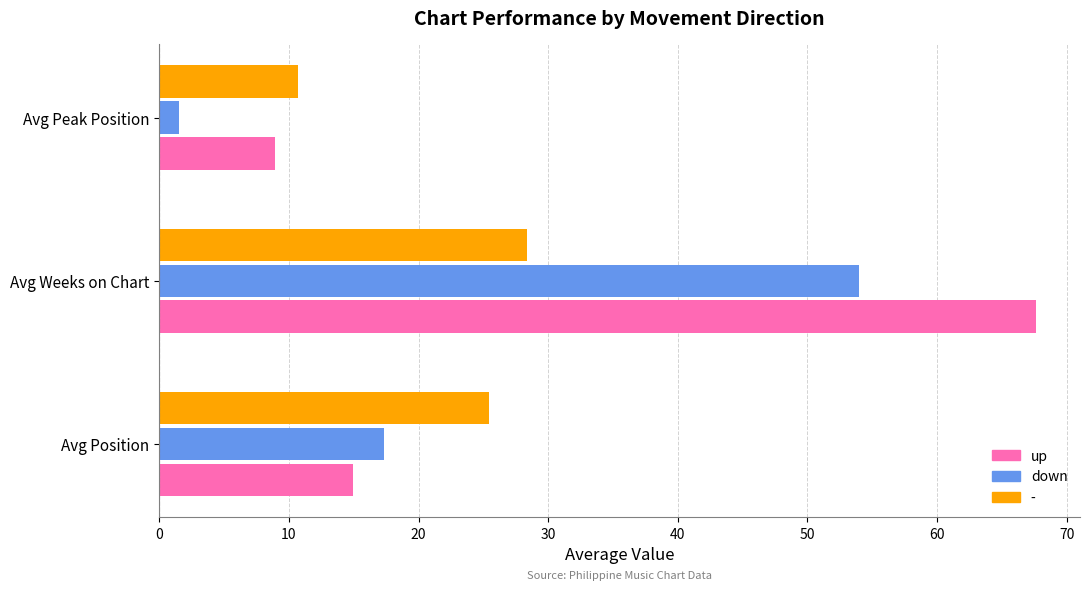

Is the value of down at Avg Position greater than the value of up at Avg Position?

Yes